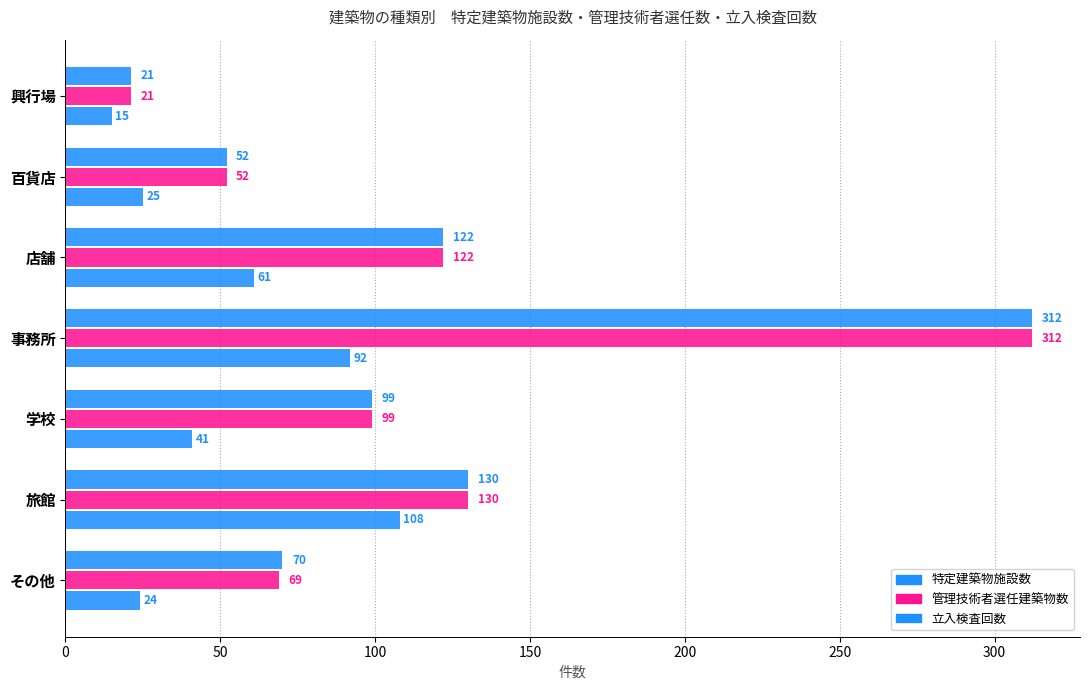

Count the number of data series in this chart.

3